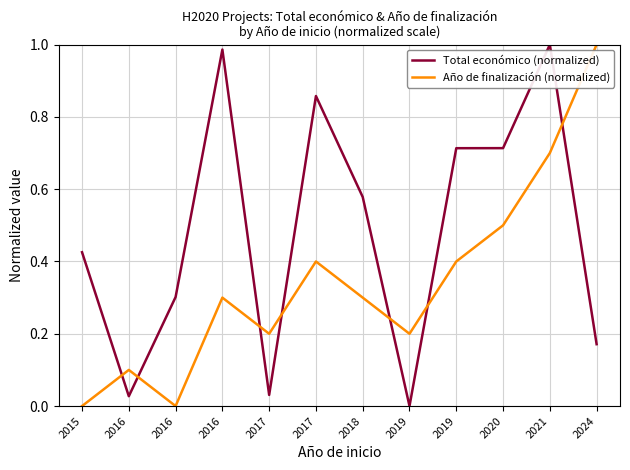

What are all the series names shown in the legend?

Total económico (normalized), Año de finalización (normalized)